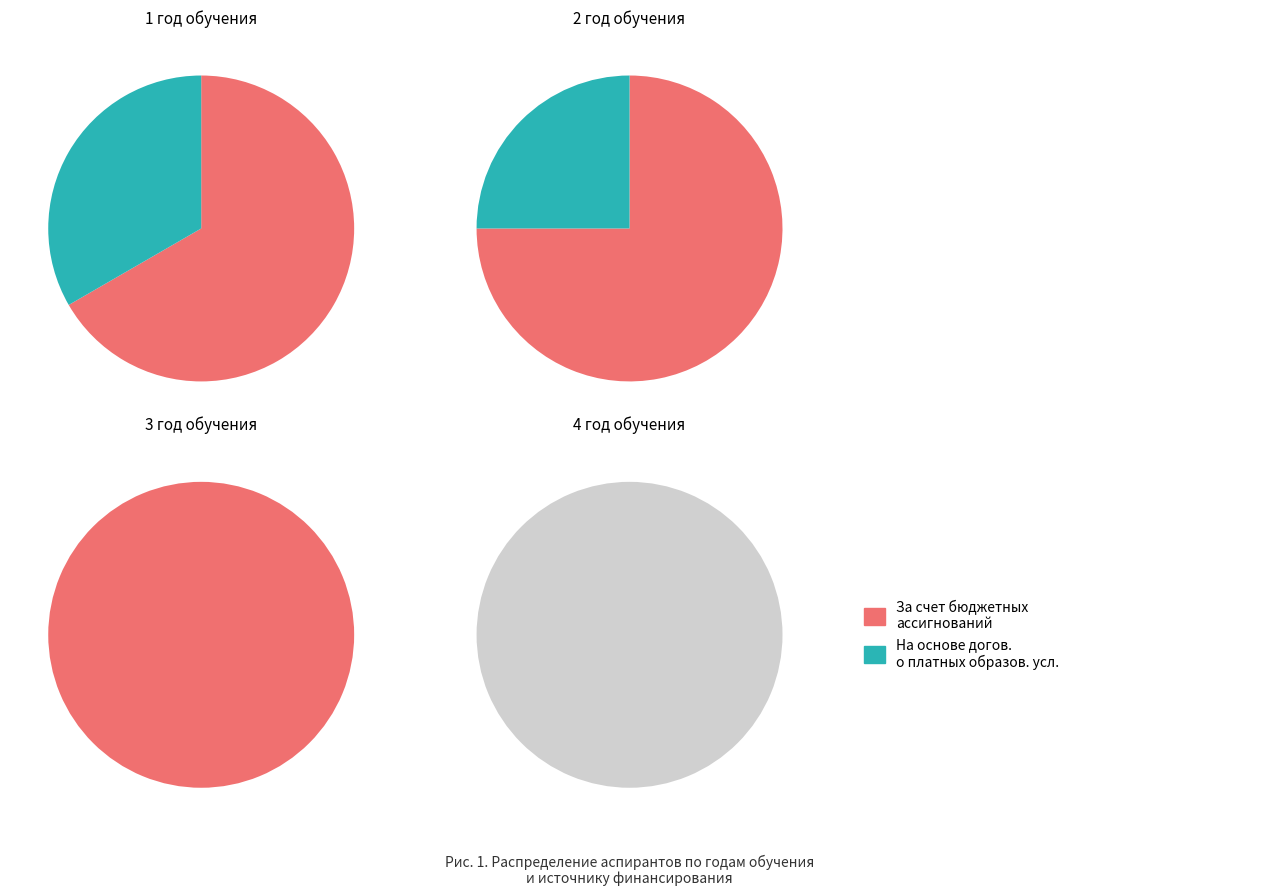

How many segments does this pie chart have?

4